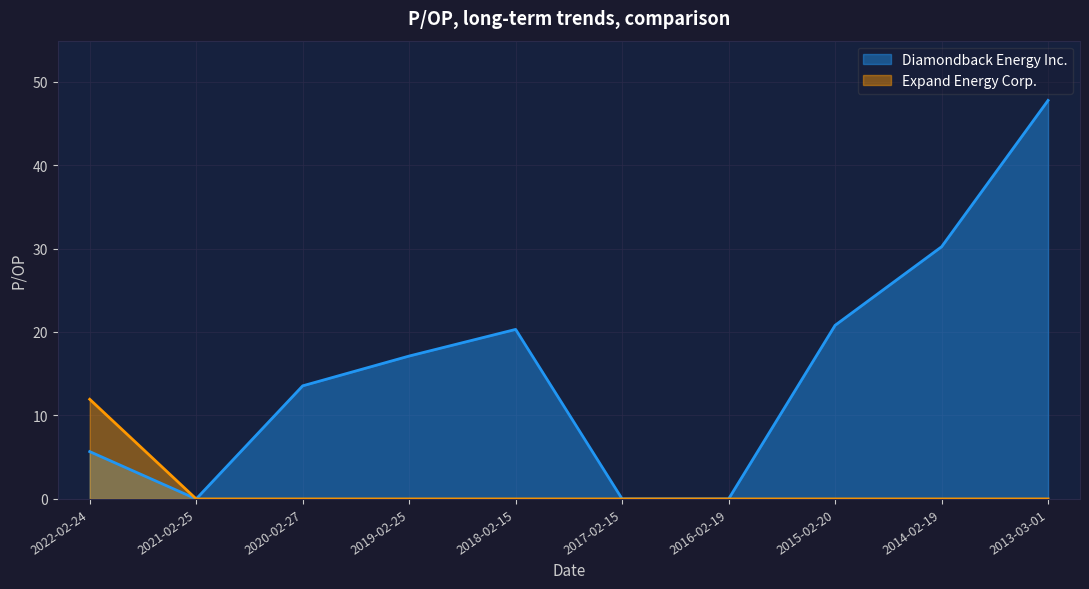

Reading left to right, transcribe all the data shown in this chart.

Diamondback Energy Inc.: 5.7	0.0	13.6	17.1	20.3	0.0	0.0	20.8	30.2	47.7
Expand Energy Corp.: 11.9	0.0	0.0	0.0	0.0	0.0	0.0	0.0	0.0	0.0